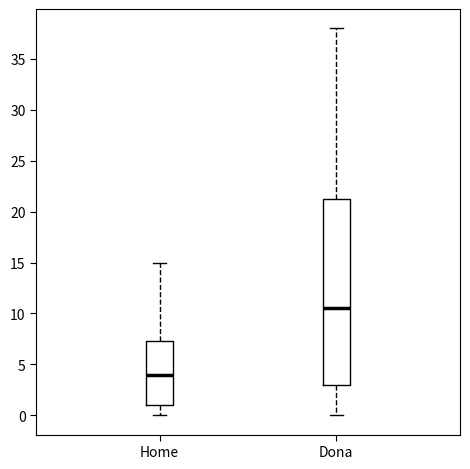

Which box has the lowest median line?

Home